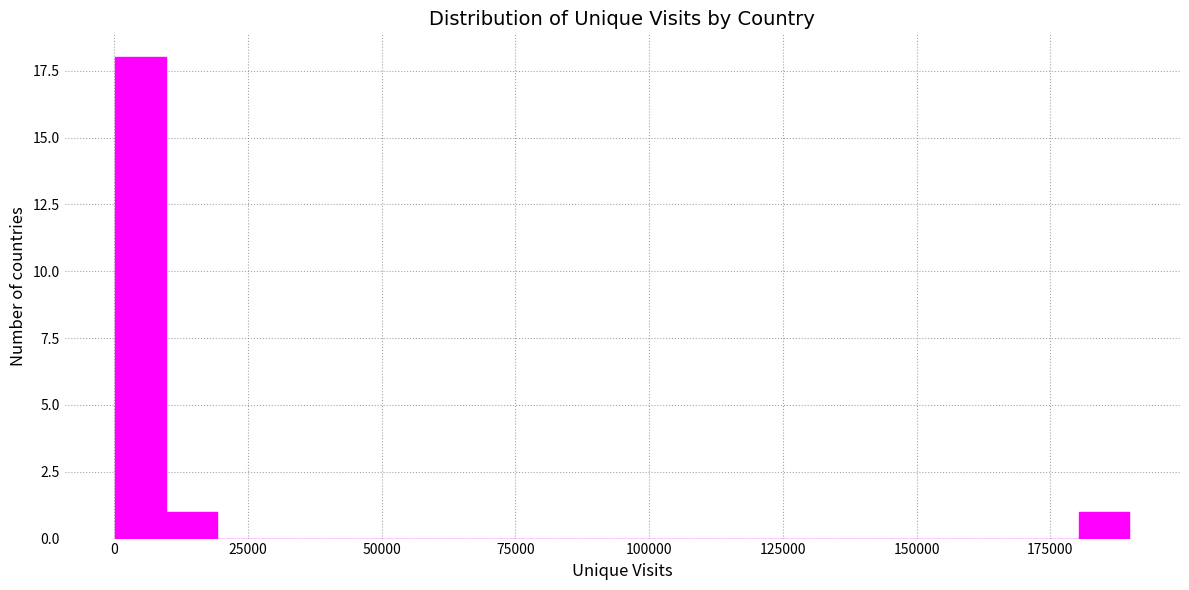

Around what value on the x-axis is the tallest bar? Give the approximate position of its centre, as read against the axis.

5000